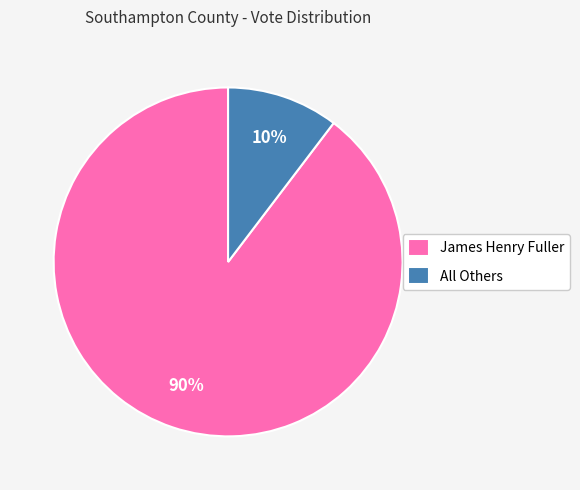

Which slice is the smallest?

All Others